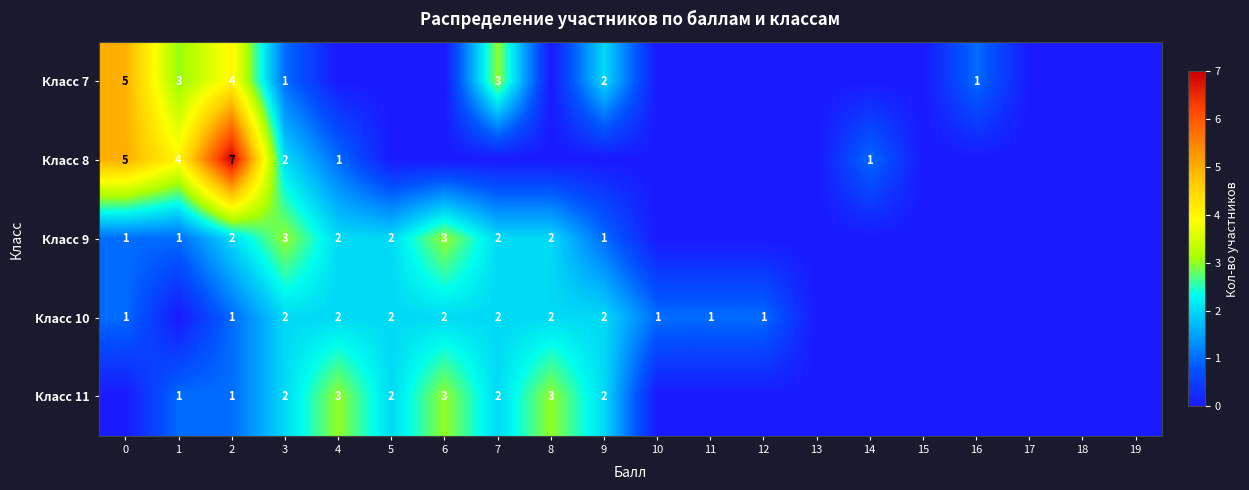

True or false: Класс 11 has a value of 3 at 4.

True